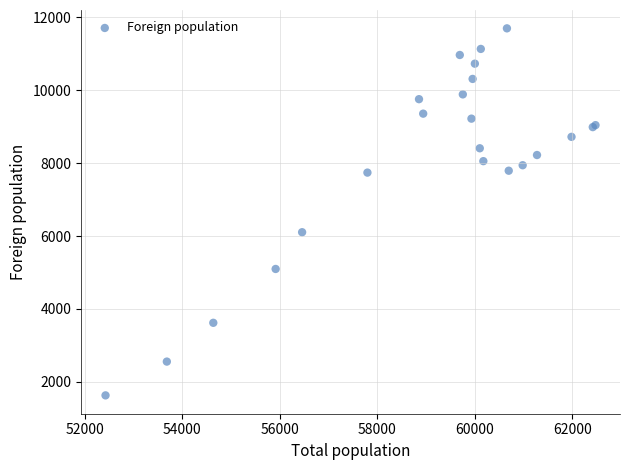

What Y value in the scatter plot is closest to 6662?

6104